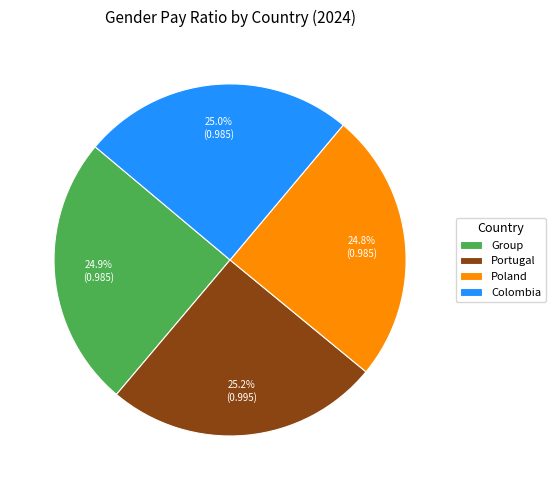

Is Colombia the majority of the pie?

No